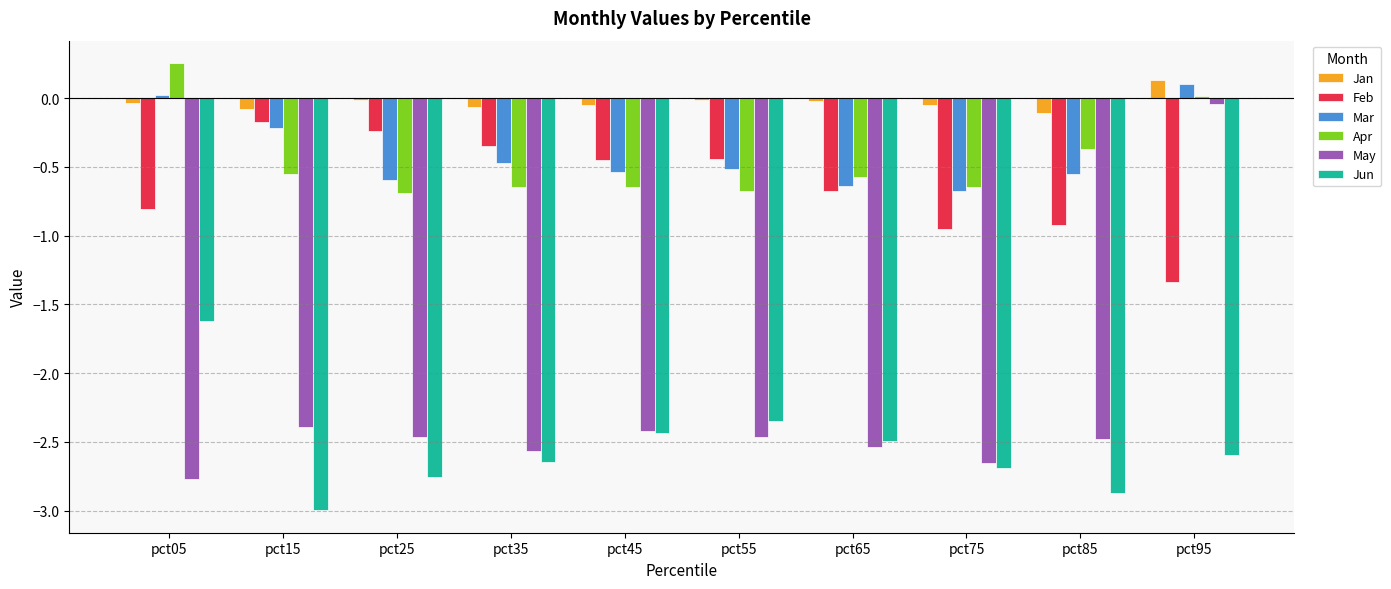

The value of Feb at pct35 is -0.2. True or false?

False